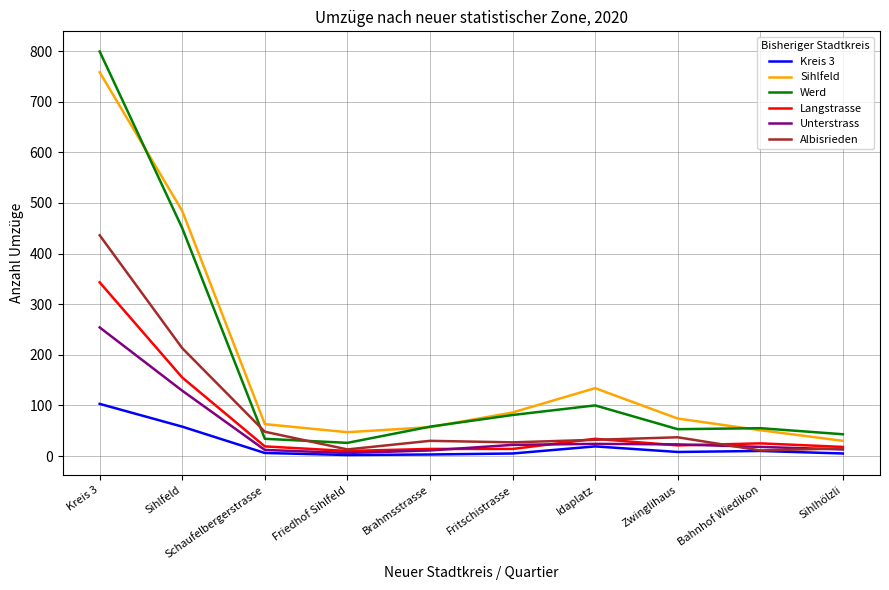

Which series has the largest range (max minus min)?

Werd